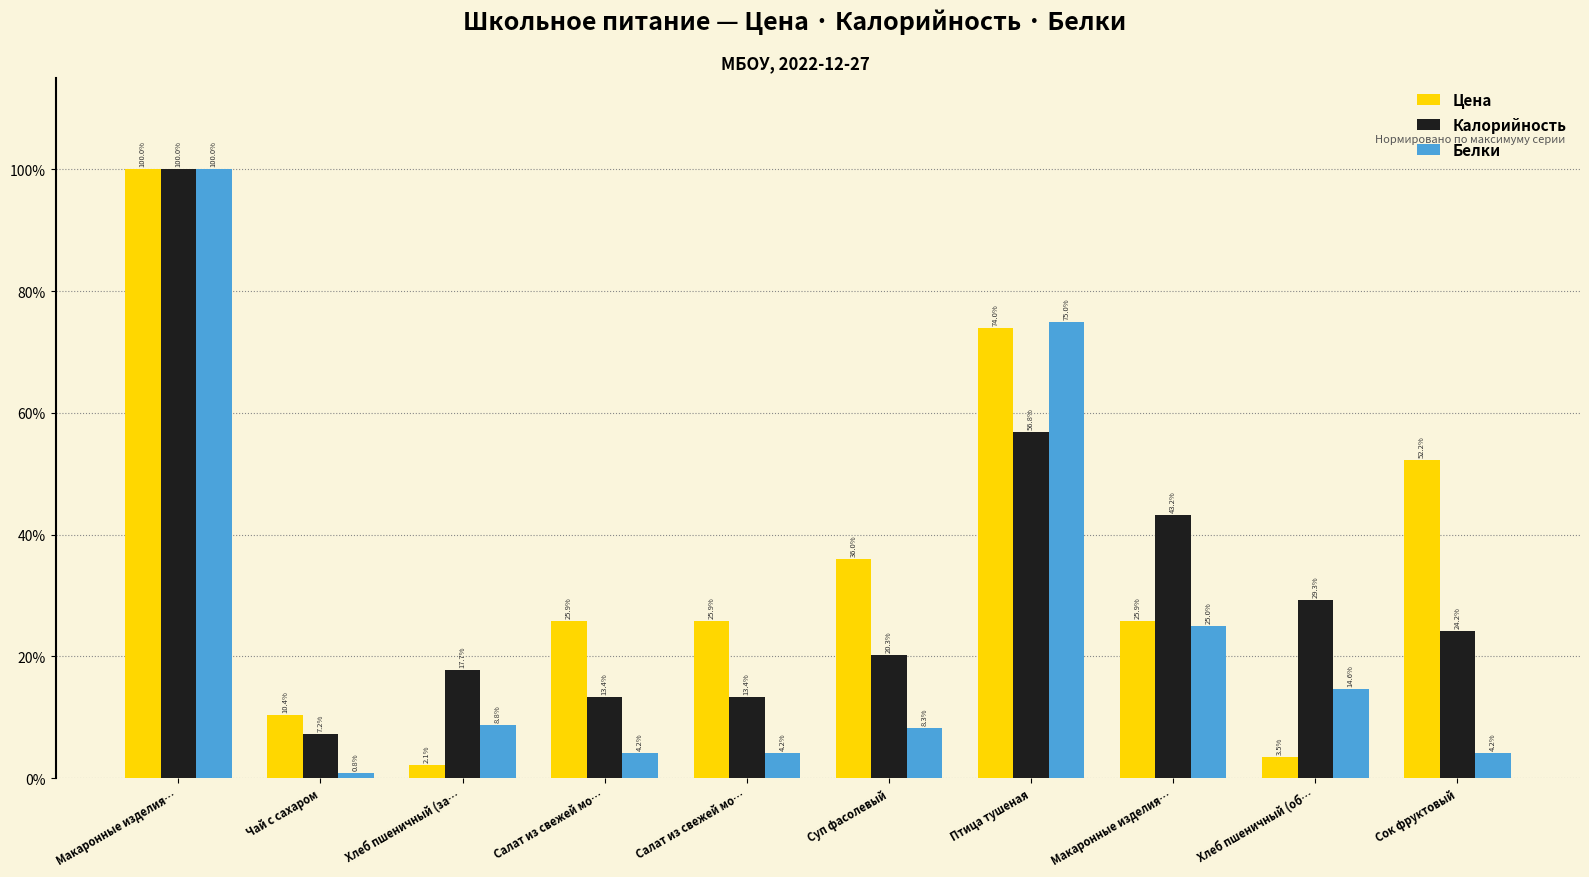

What is the label of the 9th bar from the left?

Хлеб пшеничный (об…